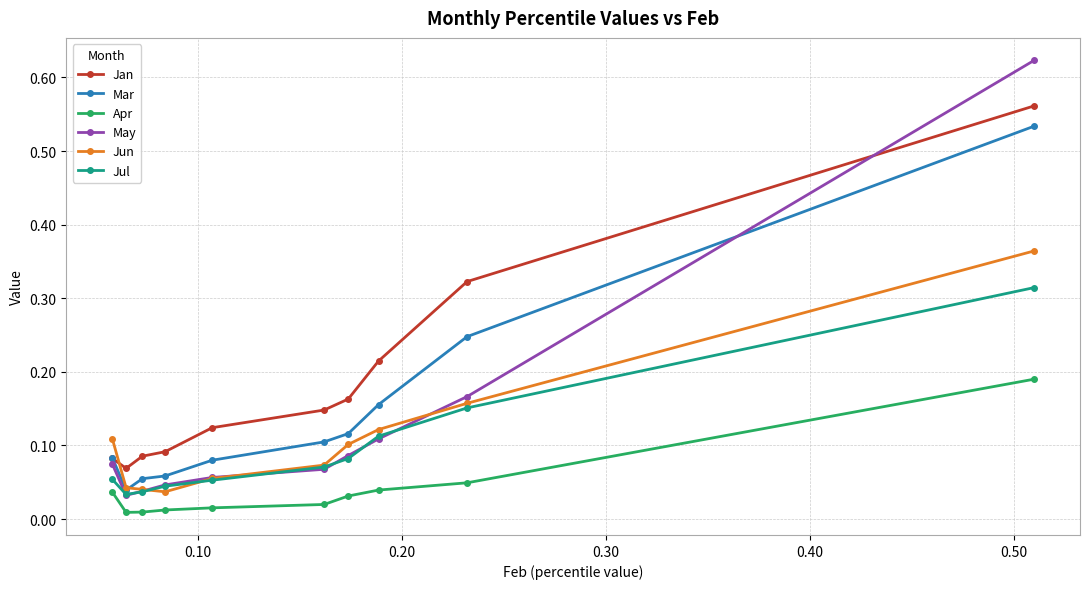

Rank the series by their maximum value, from lowest to highest.

Apr, Jul, Jun, Mar, Jan, May